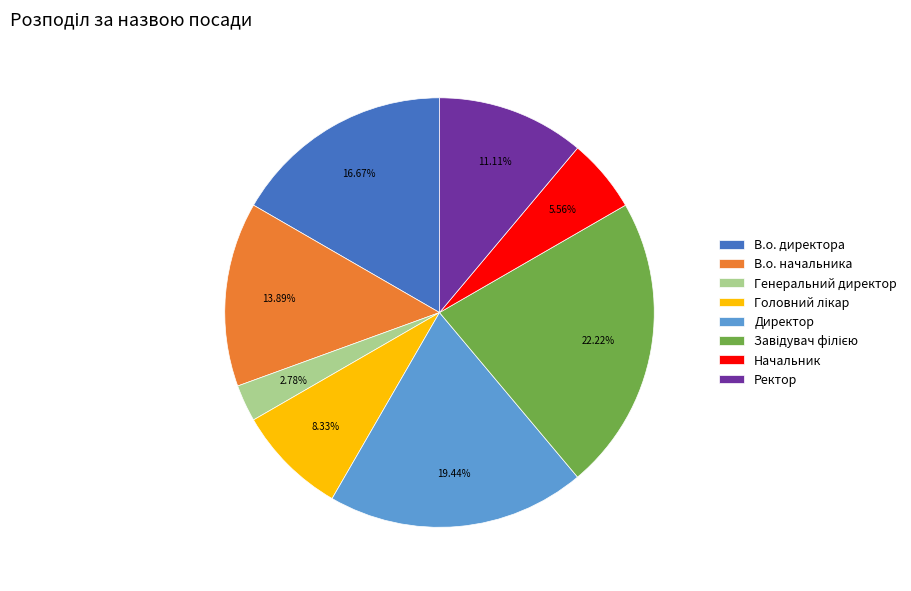

Which slice is the smallest?

Генеральний директор